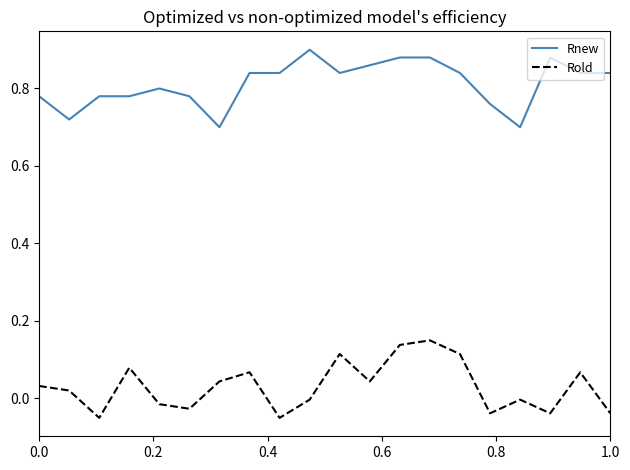

Which series has the largest total across all categories?

Rnew